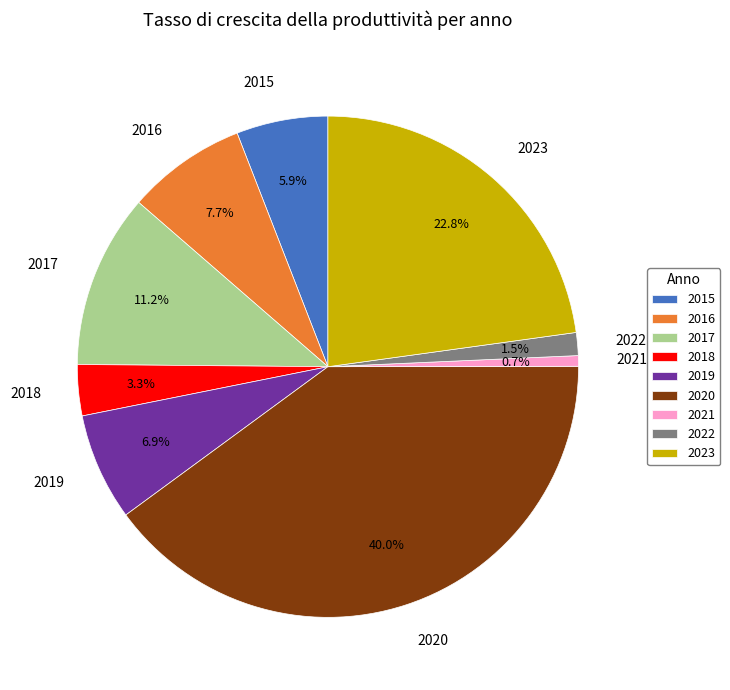

Does any single category account for the majority?

No